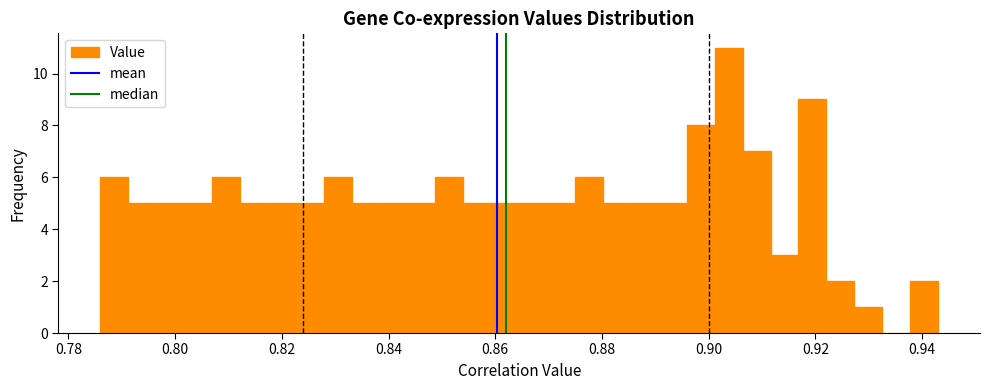

Around what value on the x-axis is the tallest bar? Give the approximate position of its centre, as read against the axis.

0.904